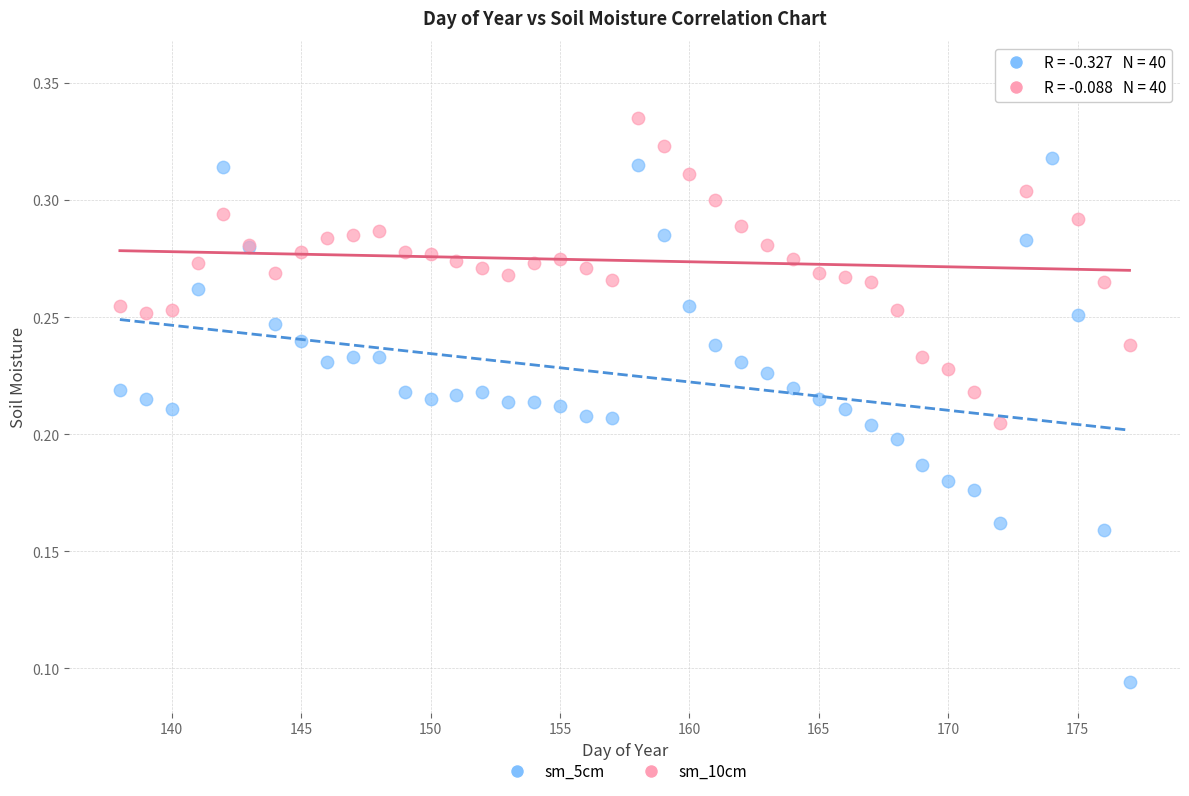

Which series has the widest spread of Y values?

sm_5cm